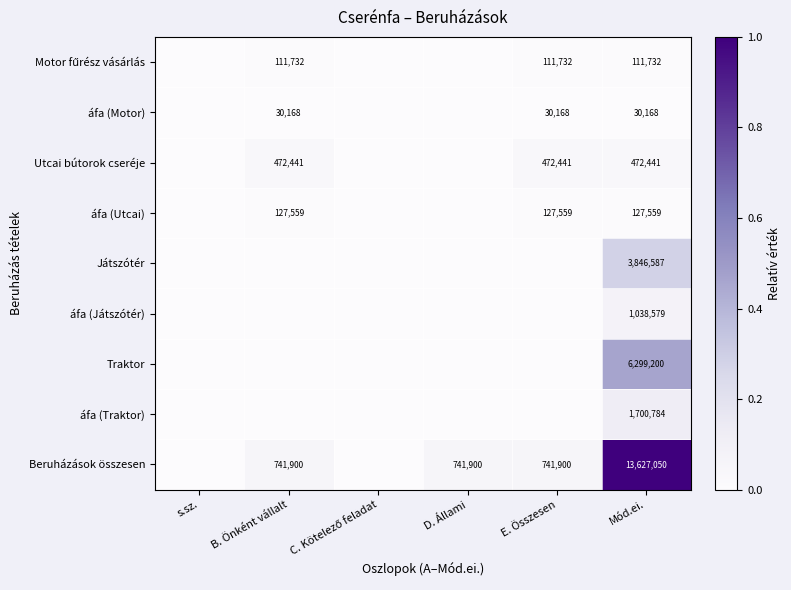

True or false: Traktor has a value of 2583409 at Mód.ei..

False